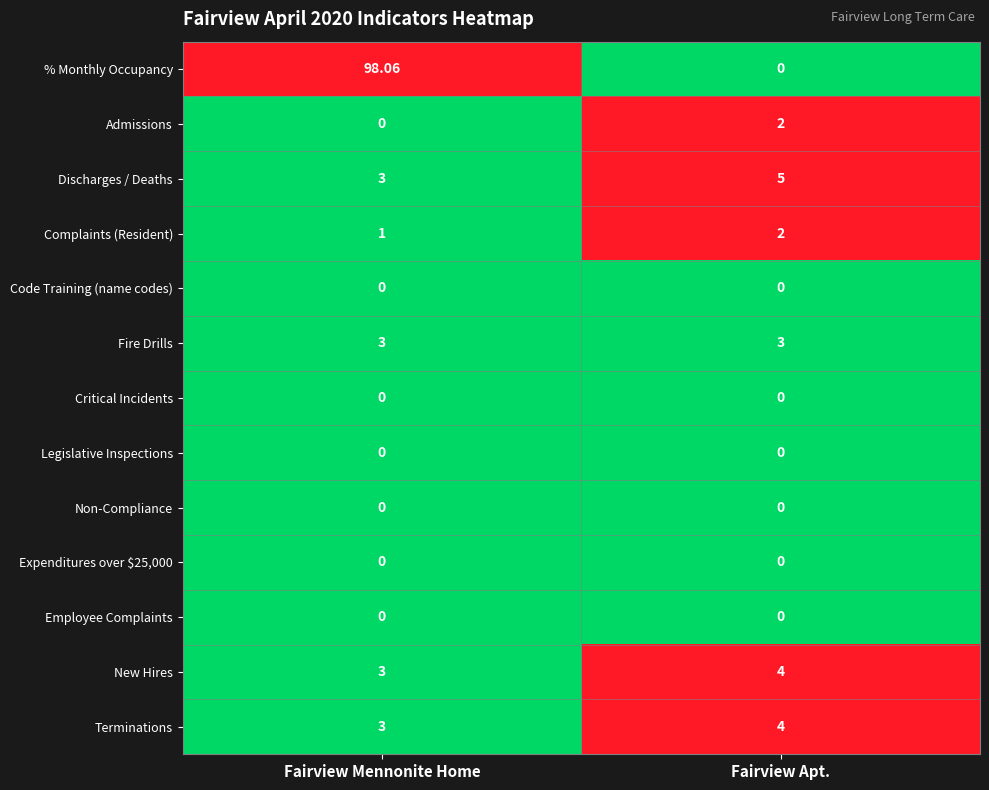

What is the maximum value shown in the chart?

98.1